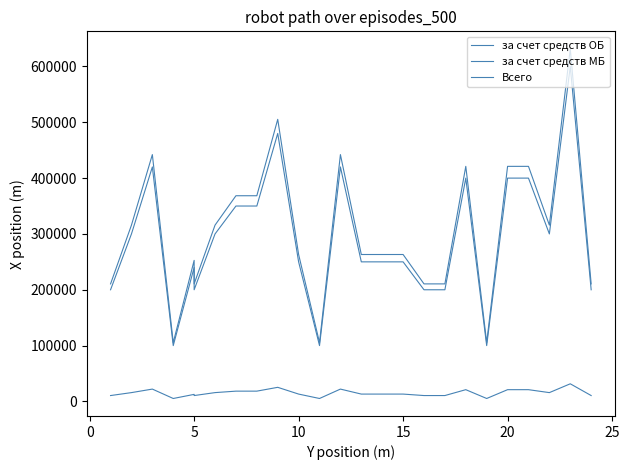

True or false: за счет средств МБ has a value of 13158 at 10.

True